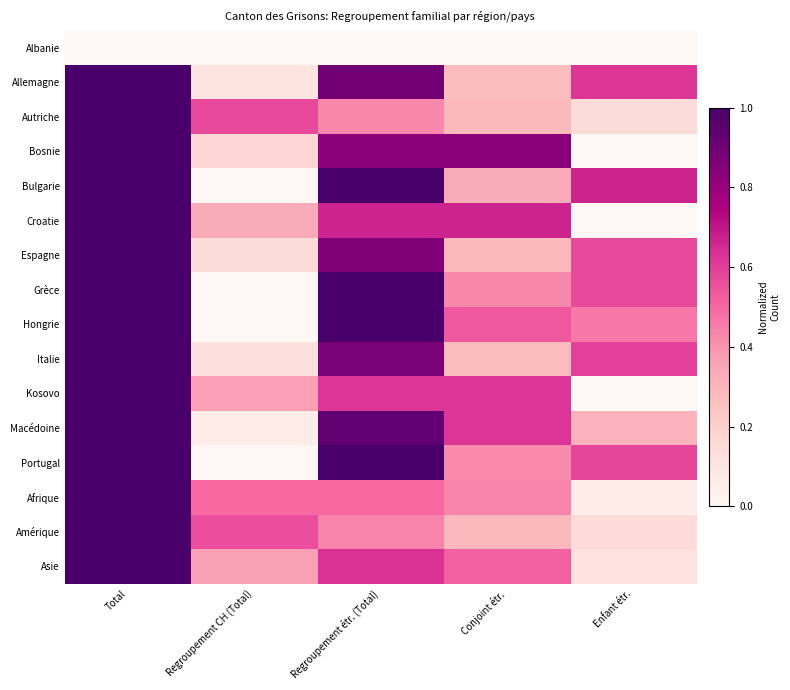

Reading left to right, list all the values displayed in this chart.

Albanie: Total=0.0	Regroupement CH (Total)=0.0	Regroupement étr. (Total)=0.0	Conjoint étr.=0.0	Enfant étr.=0.0
Allemagne: Total=1.0	Regroupement CH (Total)=0.1	Regroupement étr. (Total)=0.9	Conjoint étr.=0.3	Enfant étr.=0.6
Autriche: Total=1.0	Regroupement CH (Total)=0.6	Regroupement étr. (Total)=0.4	Conjoint étr.=0.3	Enfant étr.=0.1
Bosnie: Total=1.0	Regroupement CH (Total)=0.2	Regroupement étr. (Total)=0.8	Conjoint étr.=0.8	Enfant étr.=0.0
Bulgarie: Total=1.0	Regroupement CH (Total)=0.0	Regroupement étr. (Total)=1.0	Conjoint étr.=0.3	Enfant étr.=0.7
Croatie: Total=1.0	Regroupement CH (Total)=0.3	Regroupement étr. (Total)=0.7	Conjoint étr.=0.7	Enfant étr.=0.0
Espagne: Total=1.0	Regroupement CH (Total)=0.1	Regroupement étr. (Total)=0.9	Conjoint étr.=0.3	Enfant étr.=0.6
Grèce: Total=1.0	Regroupement CH (Total)=0.0	Regroupement étr. (Total)=1.0	Conjoint étr.=0.4	Enfant étr.=0.6
Hongrie: Total=1.0	Regroupement CH (Total)=0.0	Regroupement étr. (Total)=1.0	Conjoint étr.=0.5	Enfant étr.=0.5
Italie: Total=1.0	Regroupement CH (Total)=0.1	Regroupement étr. (Total)=0.9	Conjoint étr.=0.3	Enfant étr.=0.6
Kosovo: Total=1.0	Regroupement CH (Total)=0.4	Regroupement étr. (Total)=0.6	Conjoint étr.=0.6	Enfant étr.=0.0
Macédoine: Total=1.0	Regroupement CH (Total)=0.1	Regroupement étr. (Total)=0.9	Conjoint étr.=0.6	Enfant étr.=0.3
Portugal: Total=1.0	Regroupement CH (Total)=0.0	Regroupement étr. (Total)=1.0	Conjoint étr.=0.4	Enfant étr.=0.6
Afrique: Total=1.0	Regroupement CH (Total)=0.5	Regroupement étr. (Total)=0.5	Conjoint étr.=0.4	Enfant étr.=0.1
Amérique: Total=1.0	Regroupement CH (Total)=0.6	Regroupement étr. (Total)=0.4	Conjoint étr.=0.3	Enfant étr.=0.1
Asie: Total=1.0	Regroupement CH (Total)=0.4	Regroupement étr. (Total)=0.6	Conjoint étr.=0.5	Enfant étr.=0.1